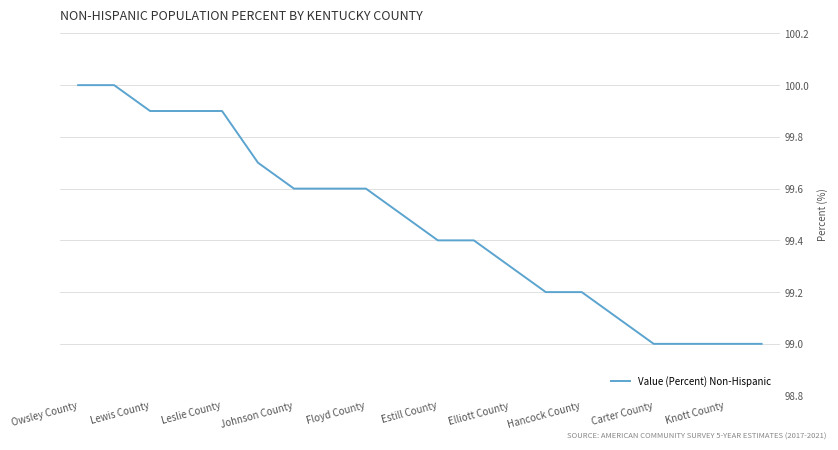

What is the sum of all values?

1989.3